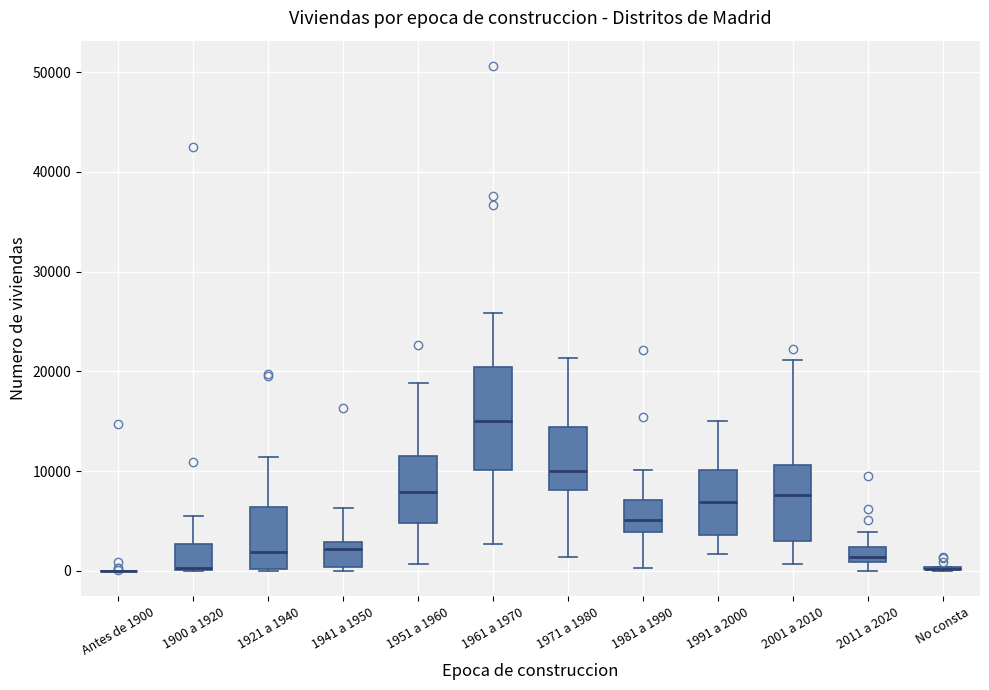

Comparing the boxes themselves (not the whiskers), which one is the tallest?

1961 a 1970